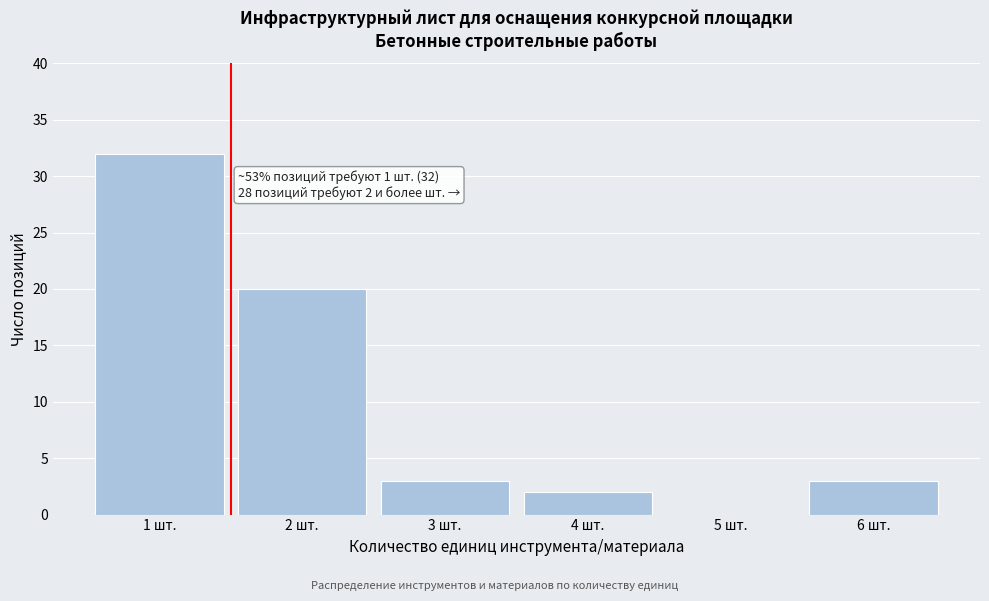

Reading left to right, extract all data points from this chart.

1 шт.=32	2 шт.=20	3 шт.=3	4 шт.=2	5 шт.=0	6 шт.=3